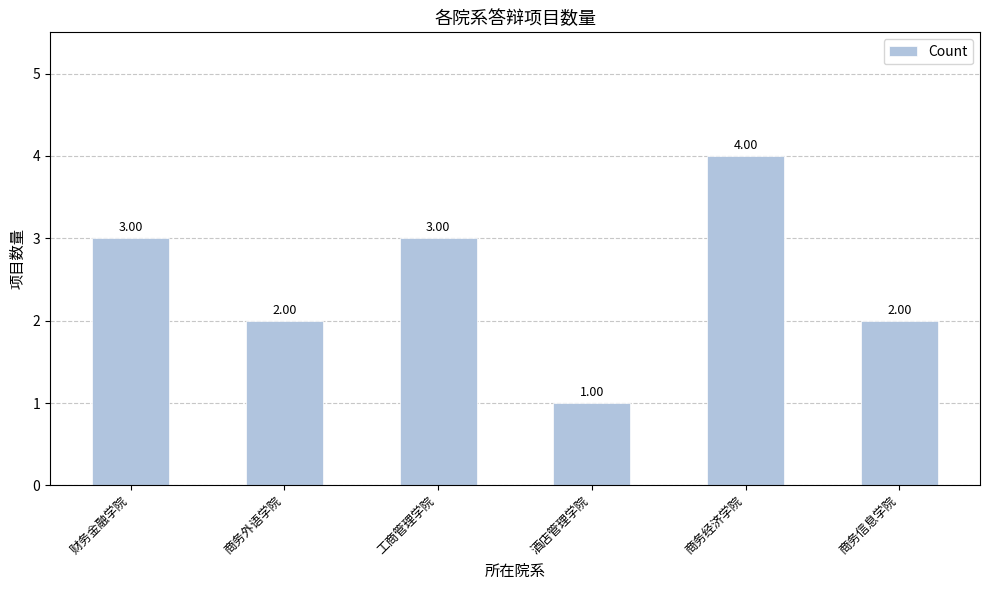

The value at 商务经济学院 is 4. True or false?

True